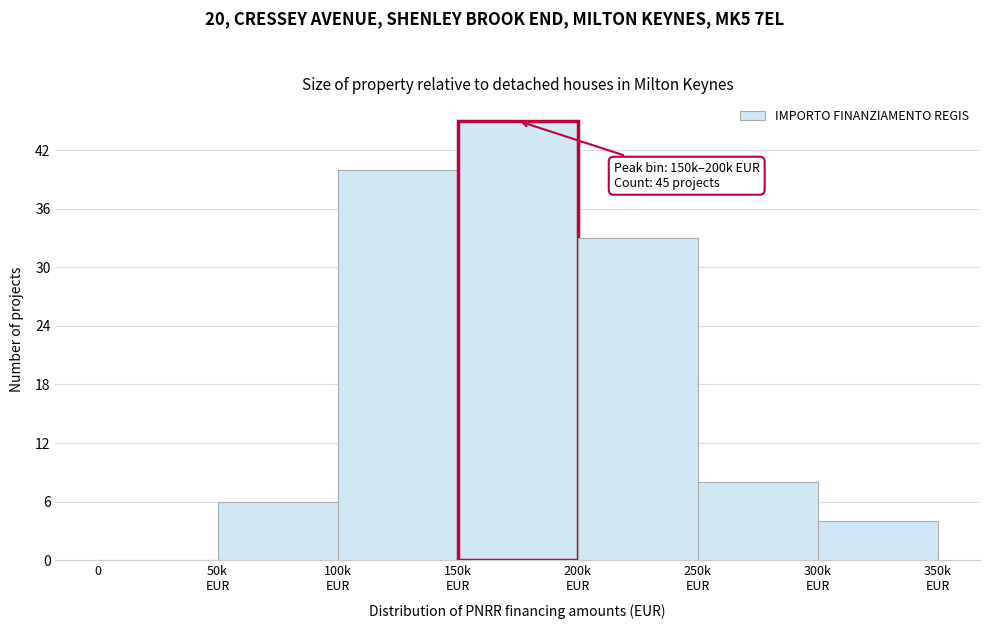

What is the greatest value displayed?

45